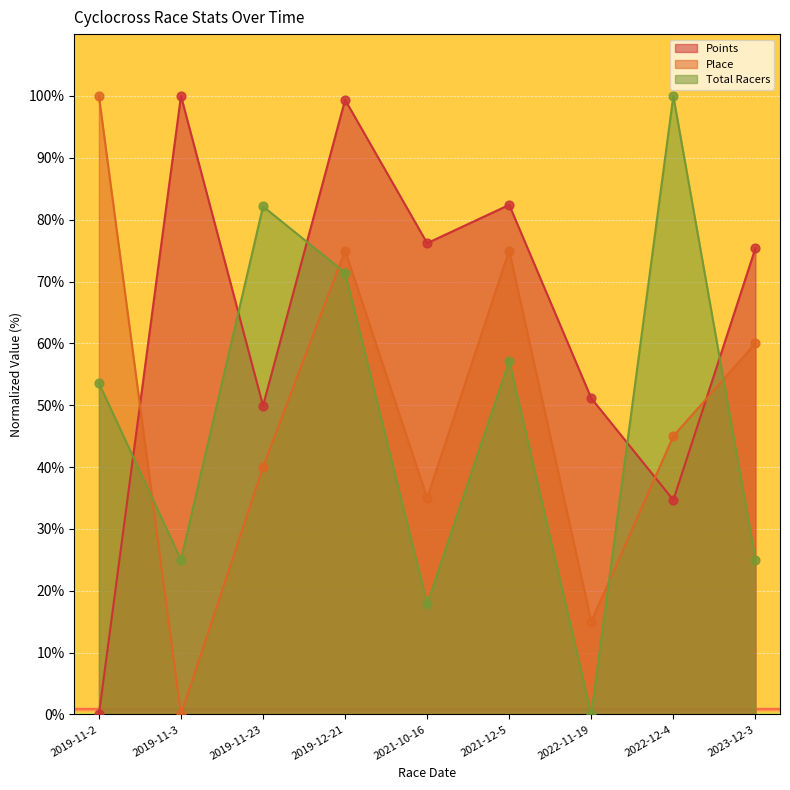

At which category is the sum across all series the highest?

2019-12-21